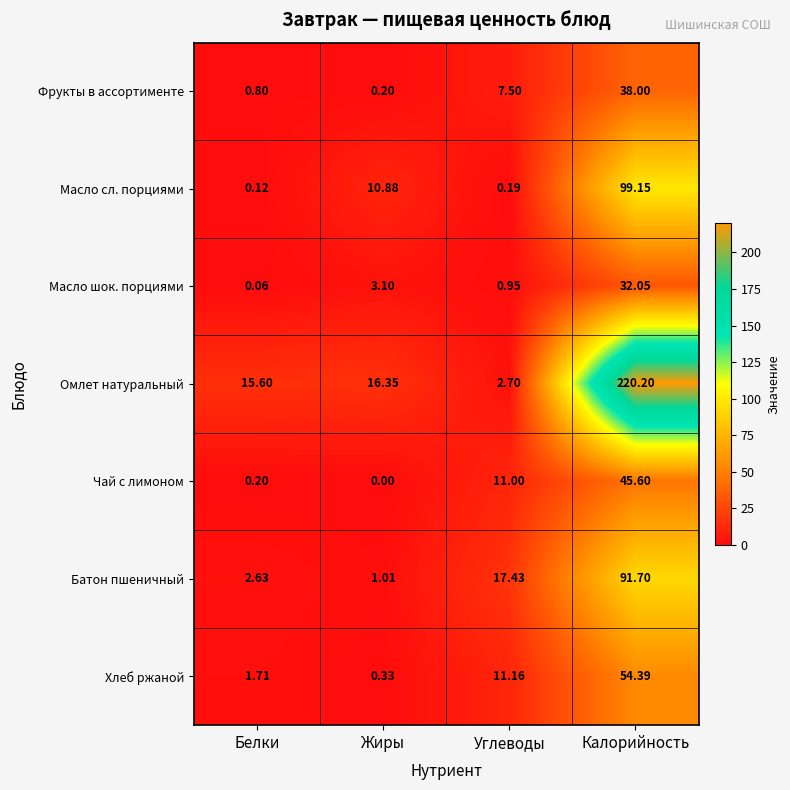

Which series has the largest range (max minus min)?

Омлет натуральный